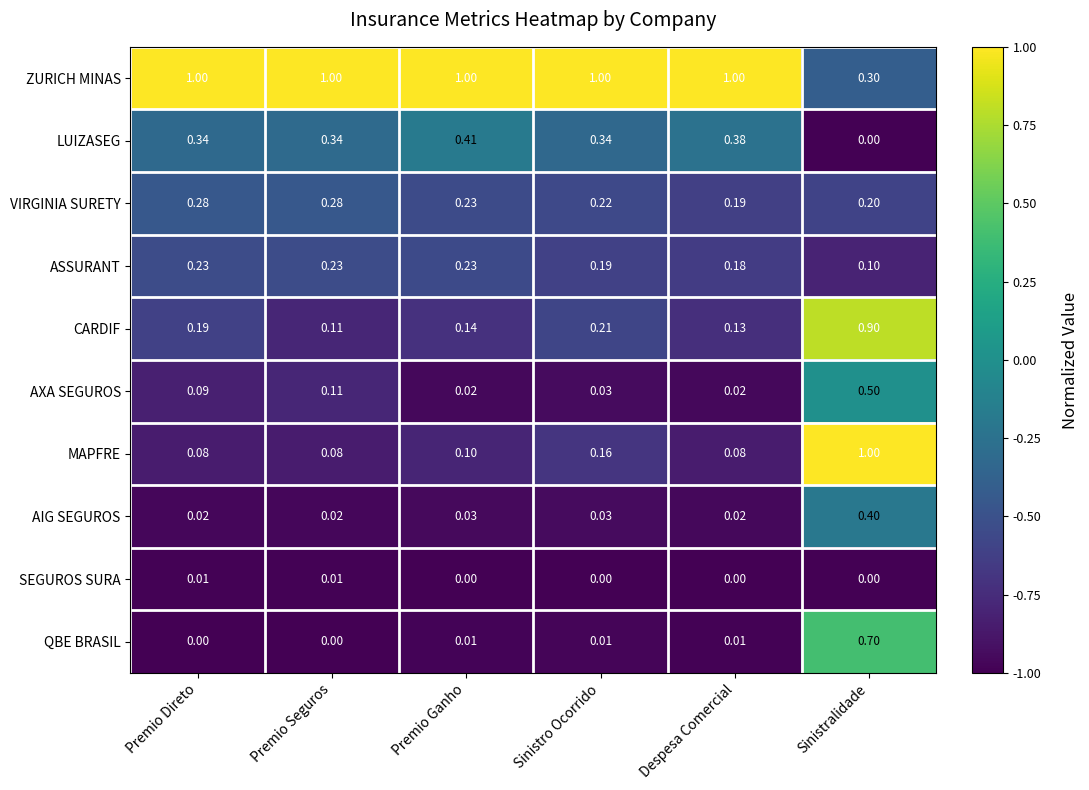

At how many categories does at least one series exceed 0?

6